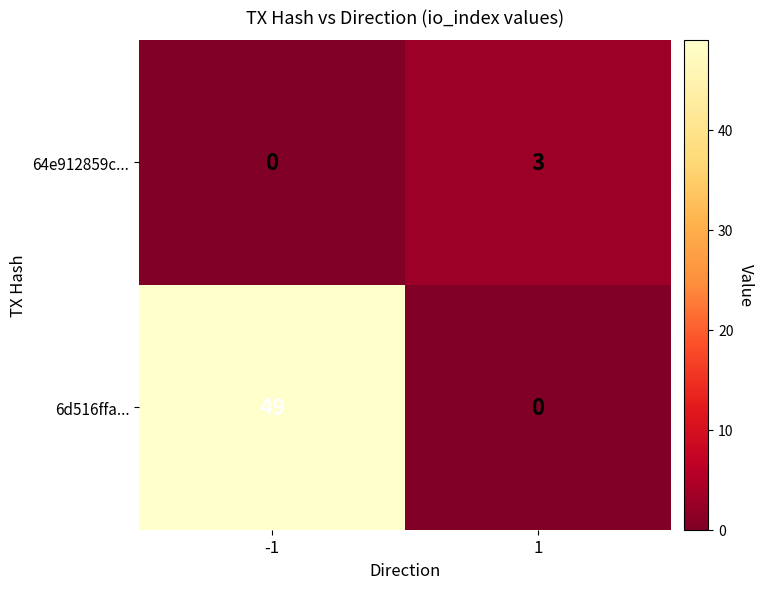

List the series in order of their overall mean, lowest first.

64e912859c..., 6d516ffa...